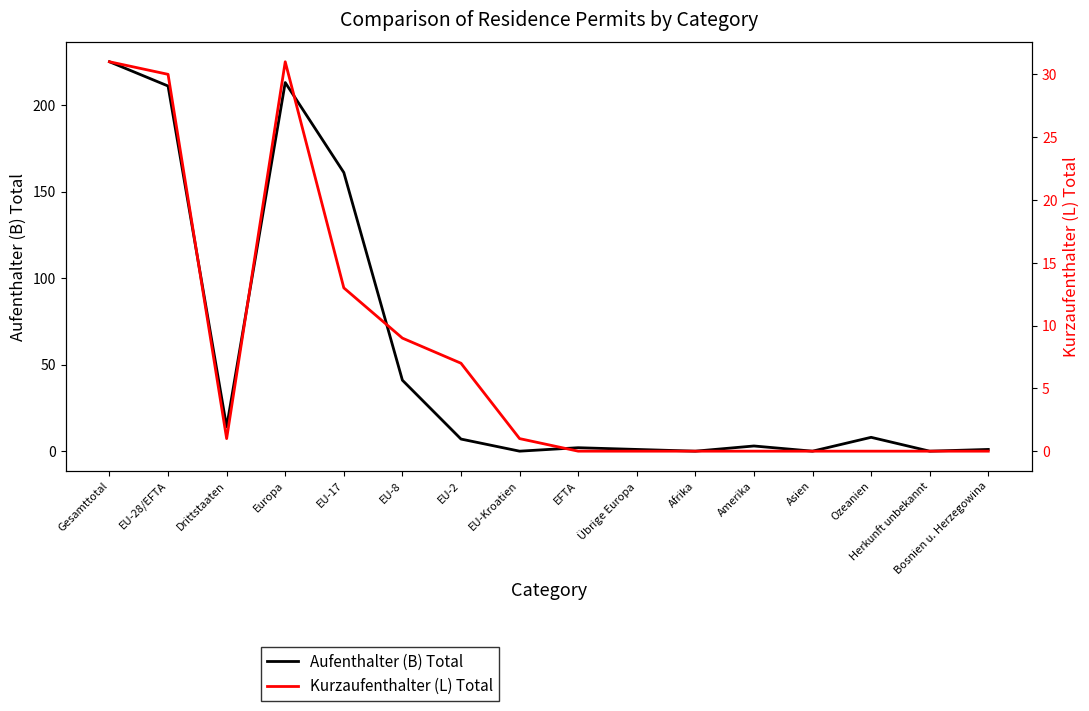

Which label corresponds to the smallest value in the chart?

EU-Kroatien